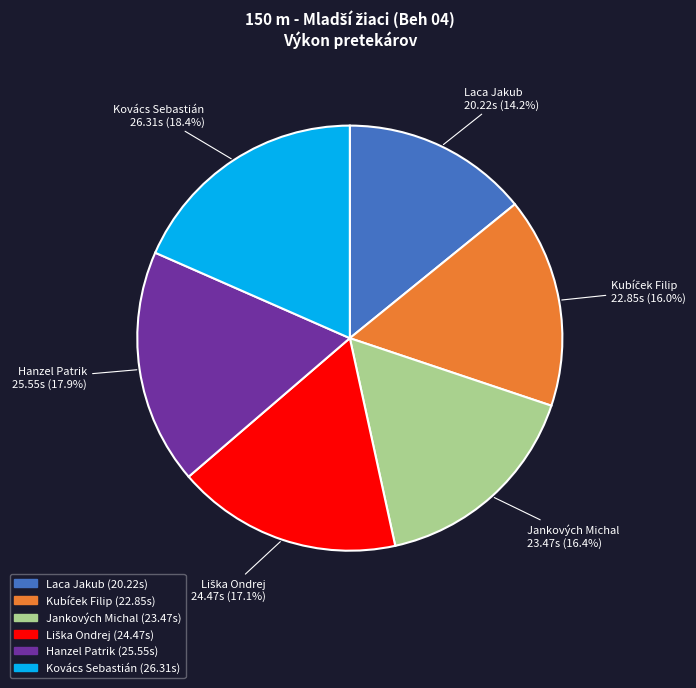

To the nearest percent, what is the difference between the largest and smallest slice percentages?

4%